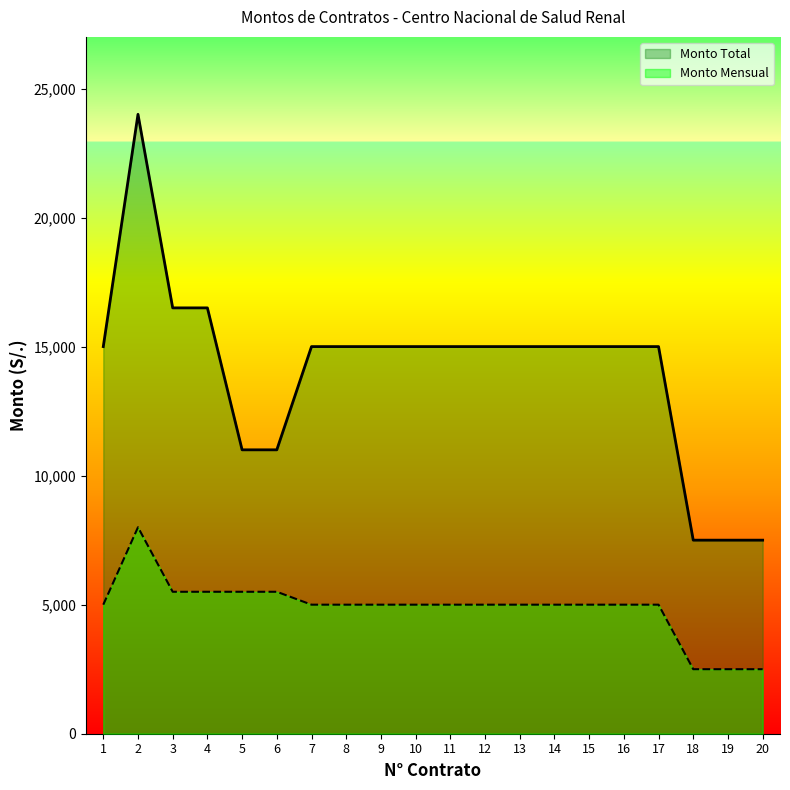

At which category does Monto Mensual reach its first local peak?

2